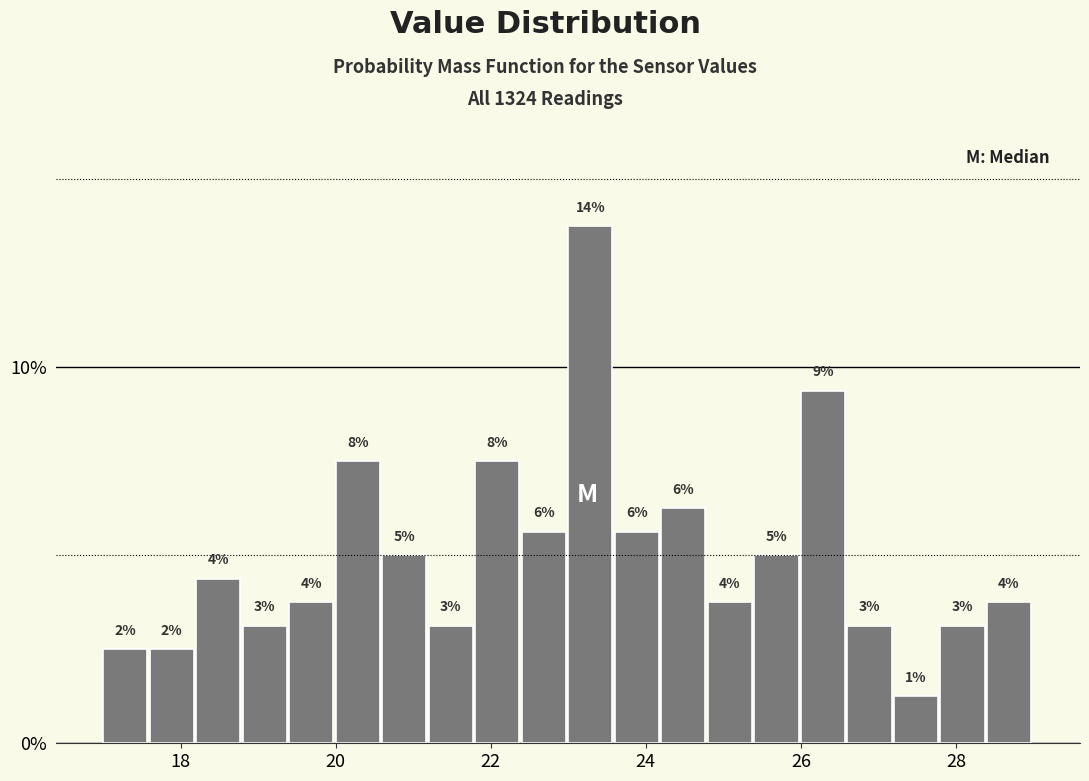

Around what value on the x-axis is the tallest bar? Give the approximate position of its centre, as read against the axis.

23.2